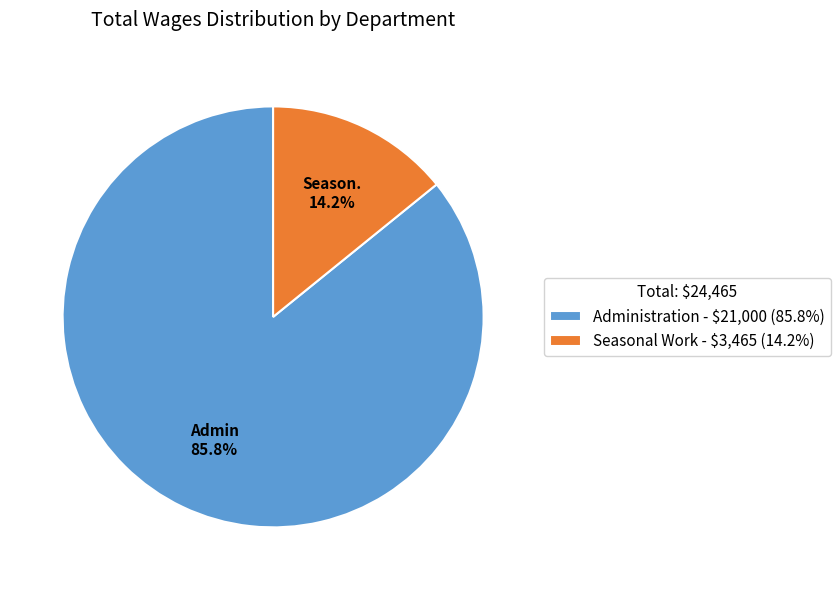

To the nearest percent, what is the difference between the Administration and Seasonal Work slice percentages?

72%